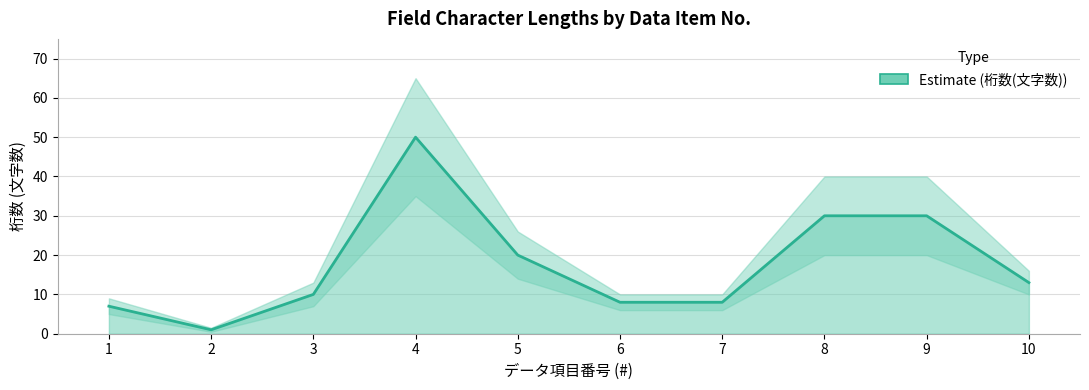

Is it true that the value at 5 is 10?

False